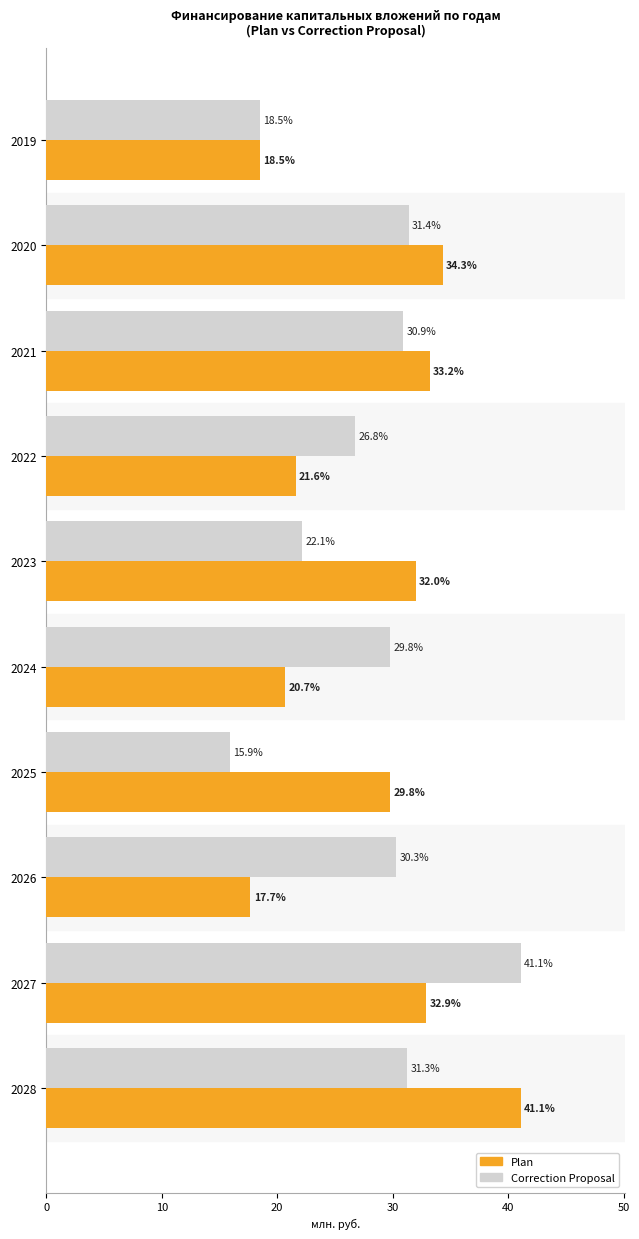

At which label does Plan reach its minimum?

2026